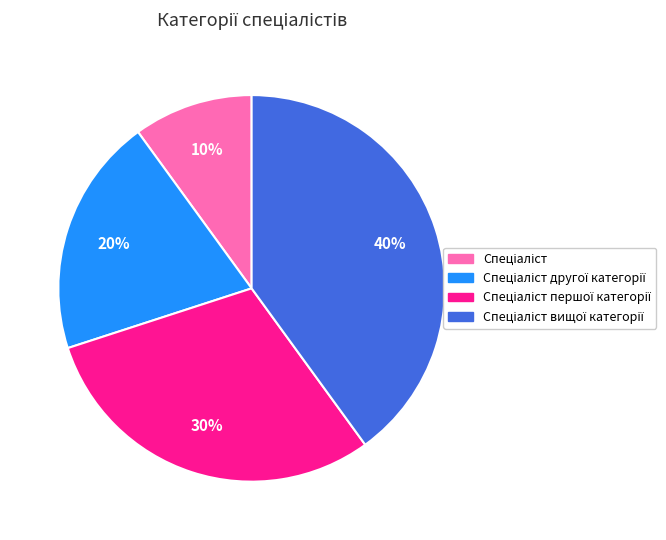

Is there a majority slice in this chart?

No